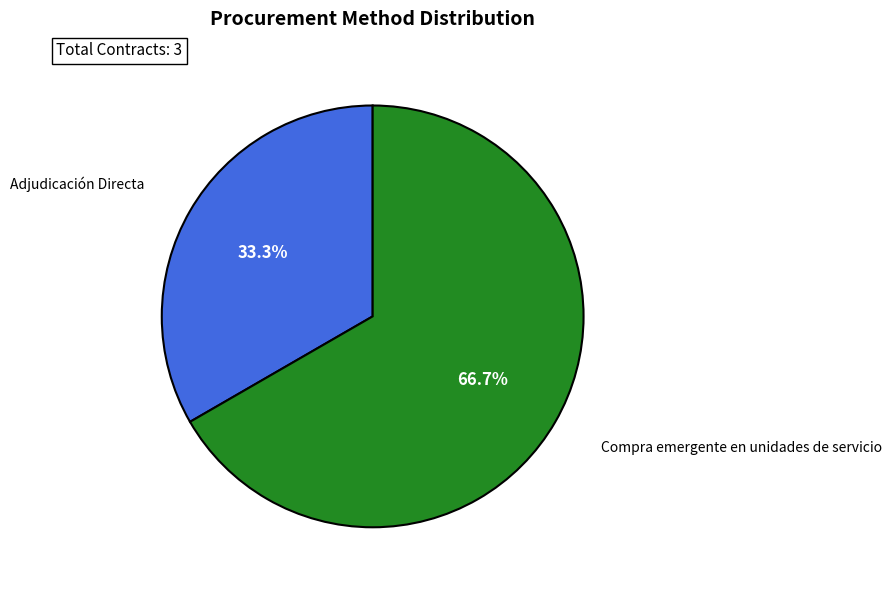

How many slices are in this pie chart?

2